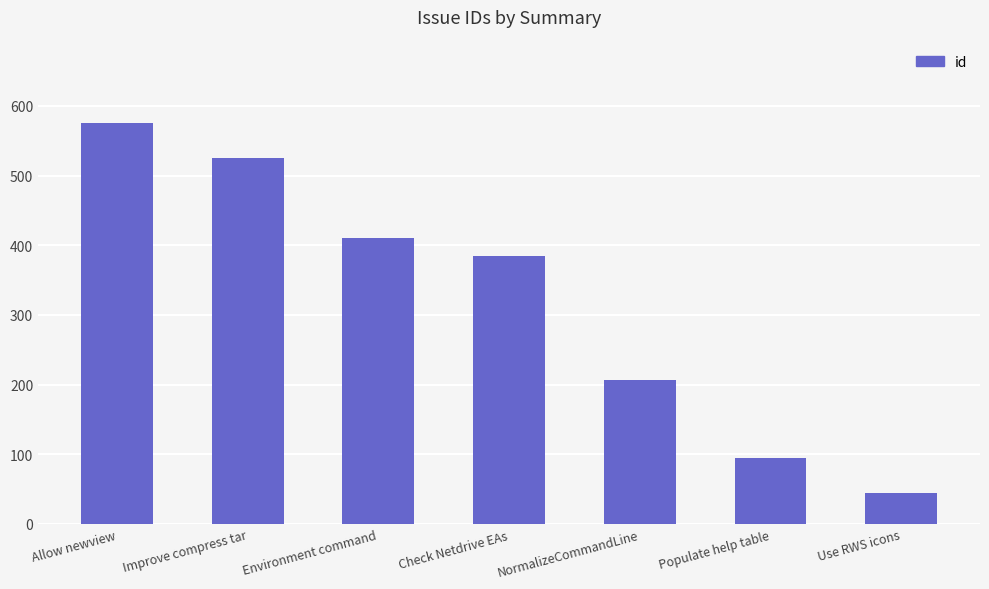

Rank the categories by value from highest to lowest.

Allow newview, Improve compress tar, Environment command, Check Netdrive EAs, NormalizeCommandLine, Populate help table, Use RWS icons